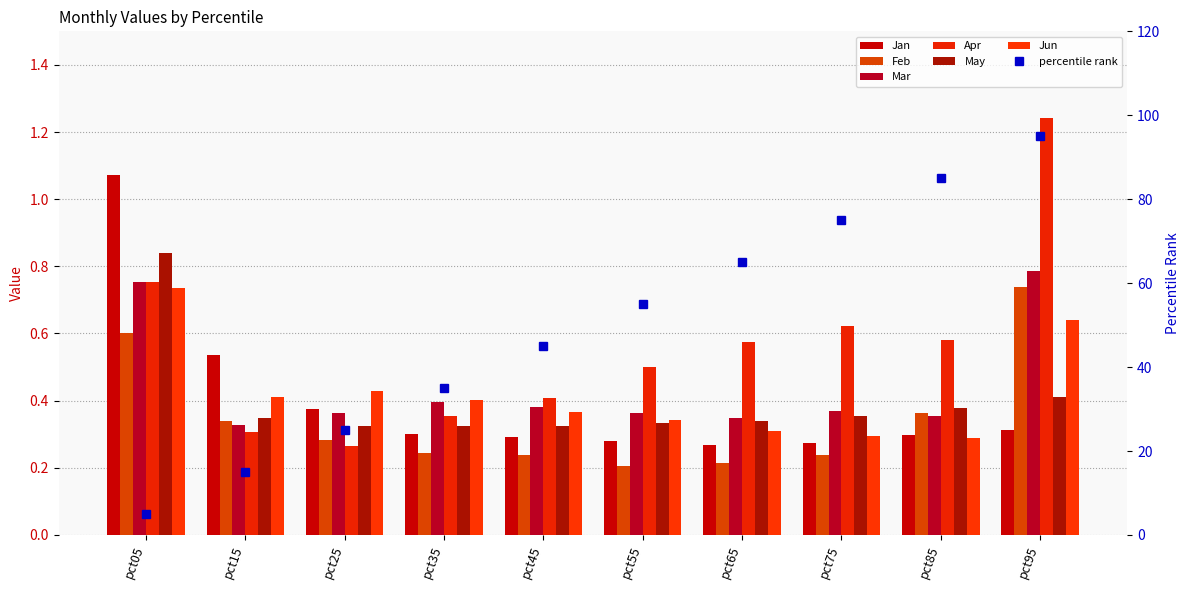

What is the difference between the Jun values at pct25 and pct75?

0.1